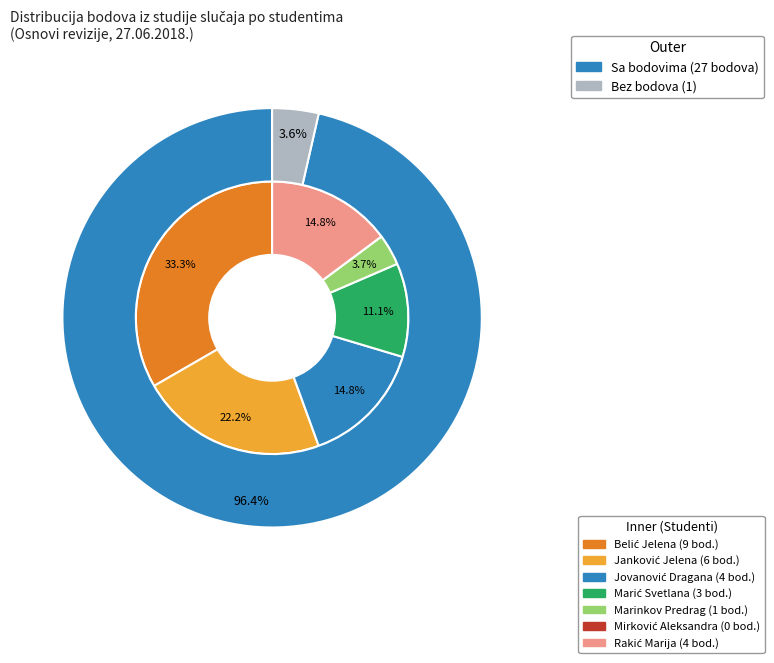

How many slices are in this pie chart?

7